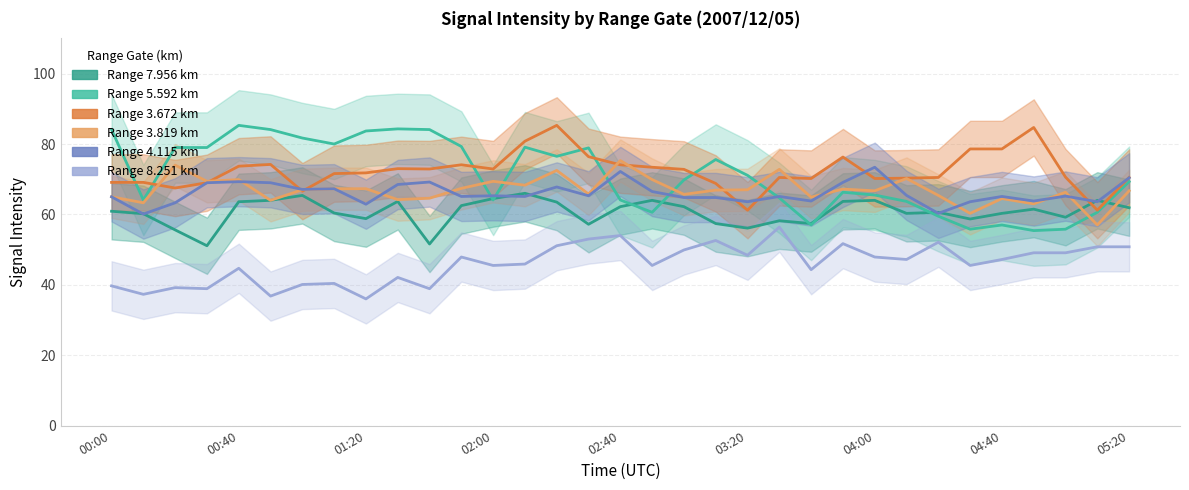

In 3.819, how many points are higher than both neighbors (excluding endpoints)?

10